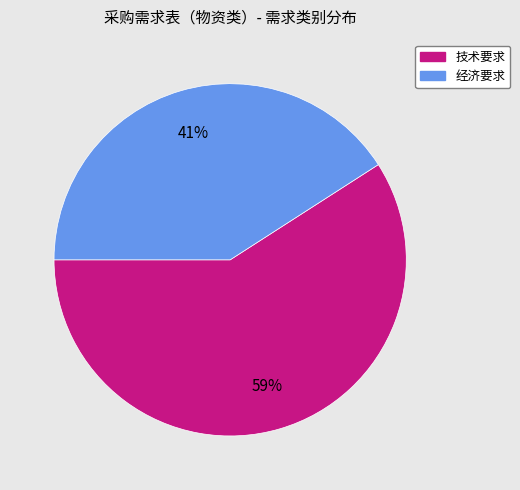

What is the largest slice in the pie chart?

技术要求